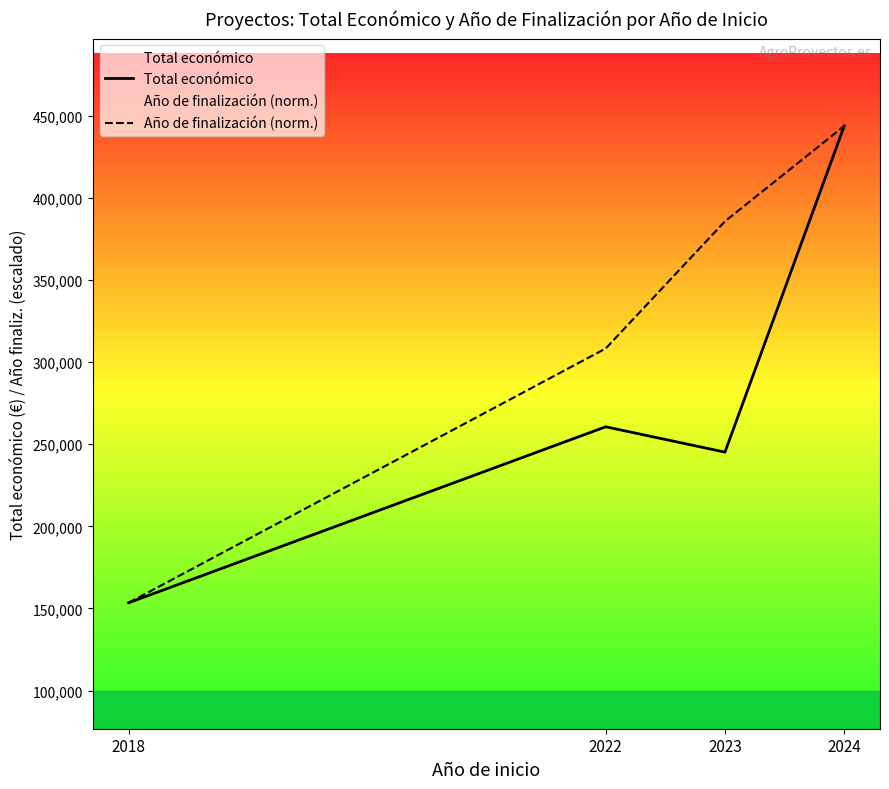

Between 2022 and 2024, which series saw the biggest shift?

Total económico